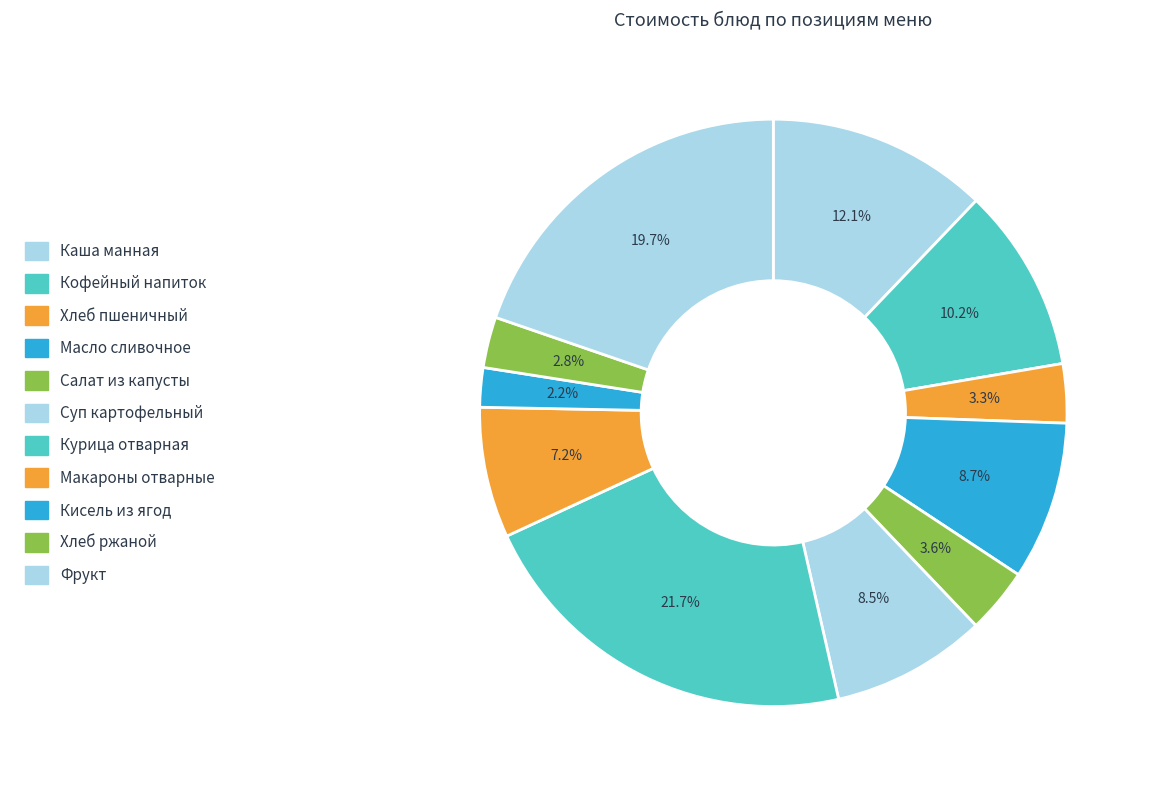

How many segments does this pie chart have?

11